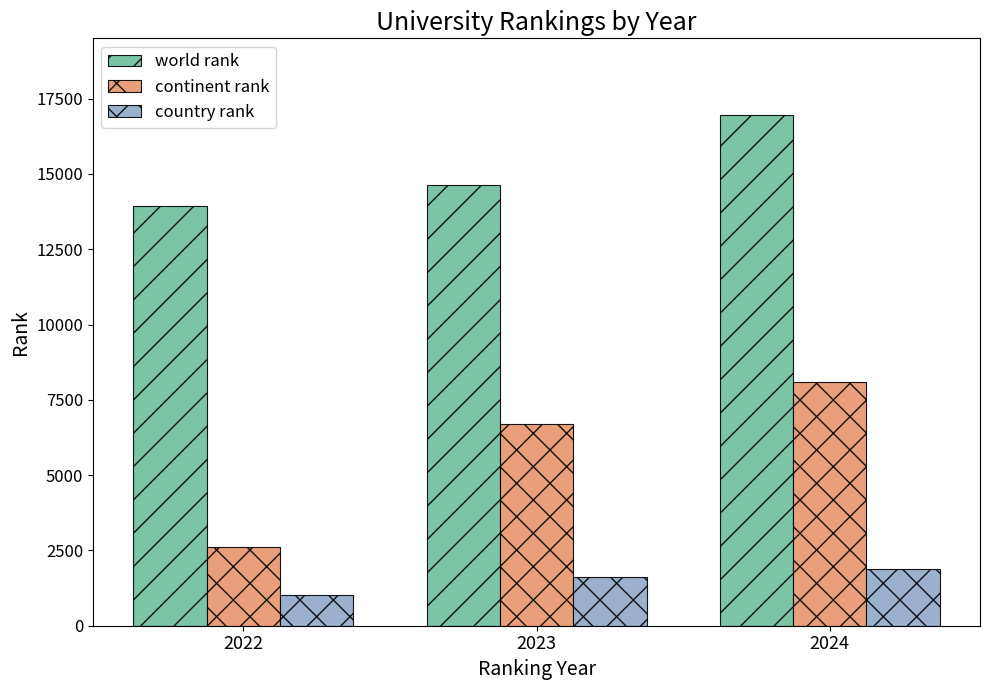

Rank the series by their maximum value, from highest to lowest.

world rank, continent rank, country rank